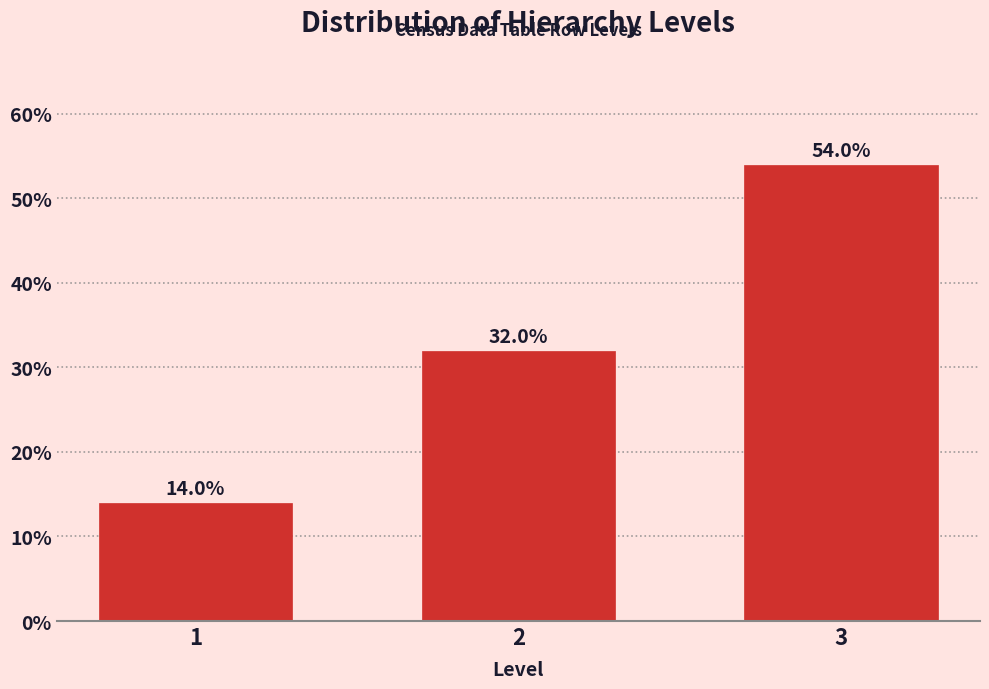

Reading left to right, what are all the values shown in this chart?

14.0	32.0	54.0